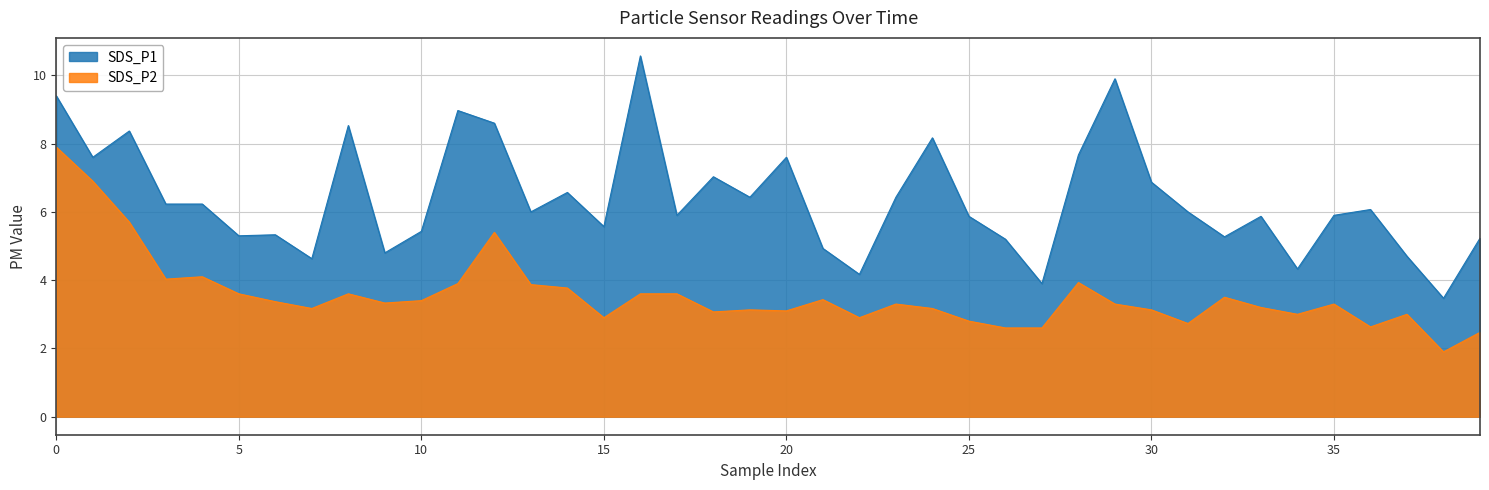

List the series in order of their peak value, lowest first.

SDS_P2, SDS_P1